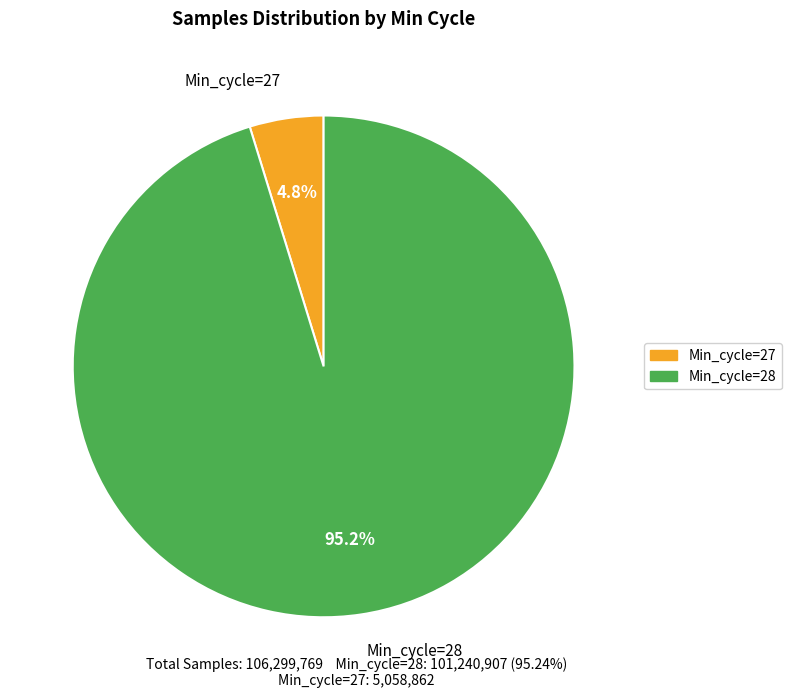

Count the number of slices in the pie.

2